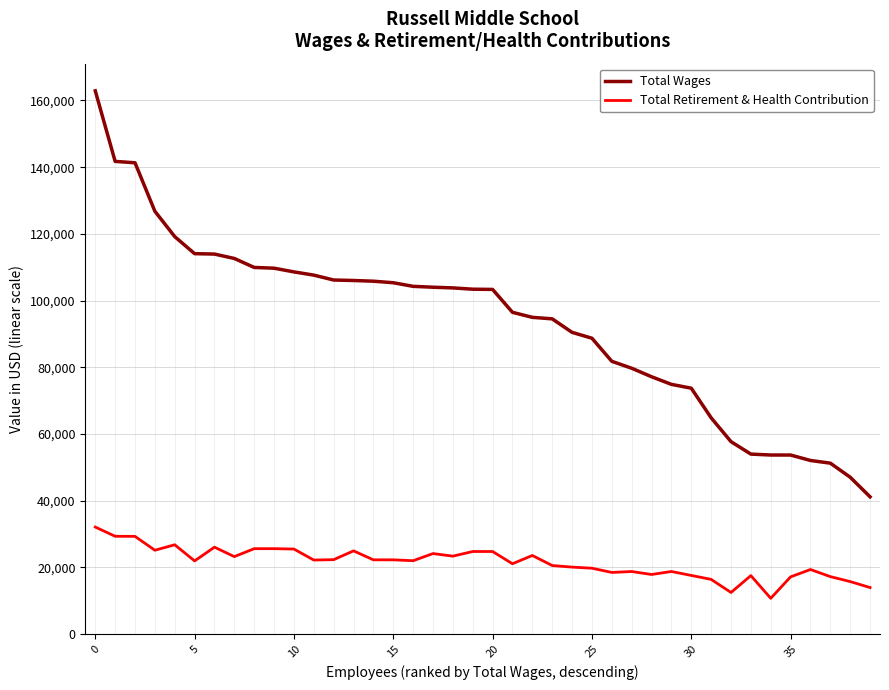

Which series has the largest range (max minus min)?

Total Wages